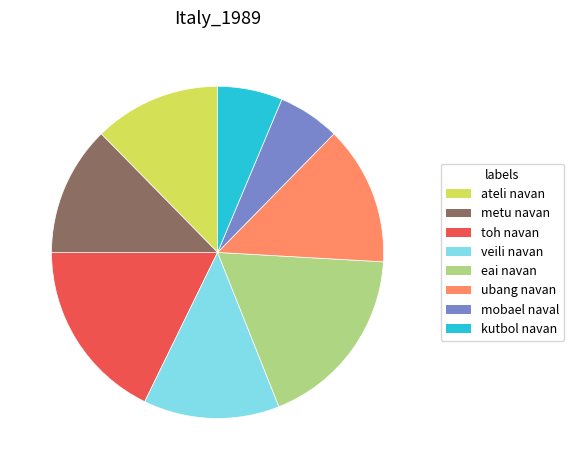

Is the sum of veili navan and eai navan greater than half?

No